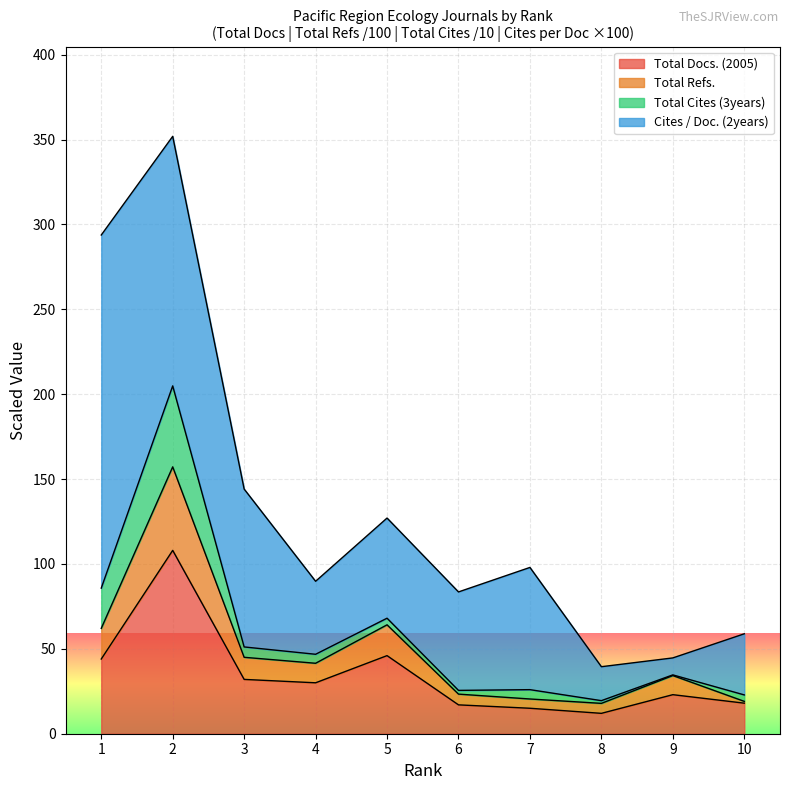

The value of Total Docs. (2005) at 1 is 44.0. True or false?

True